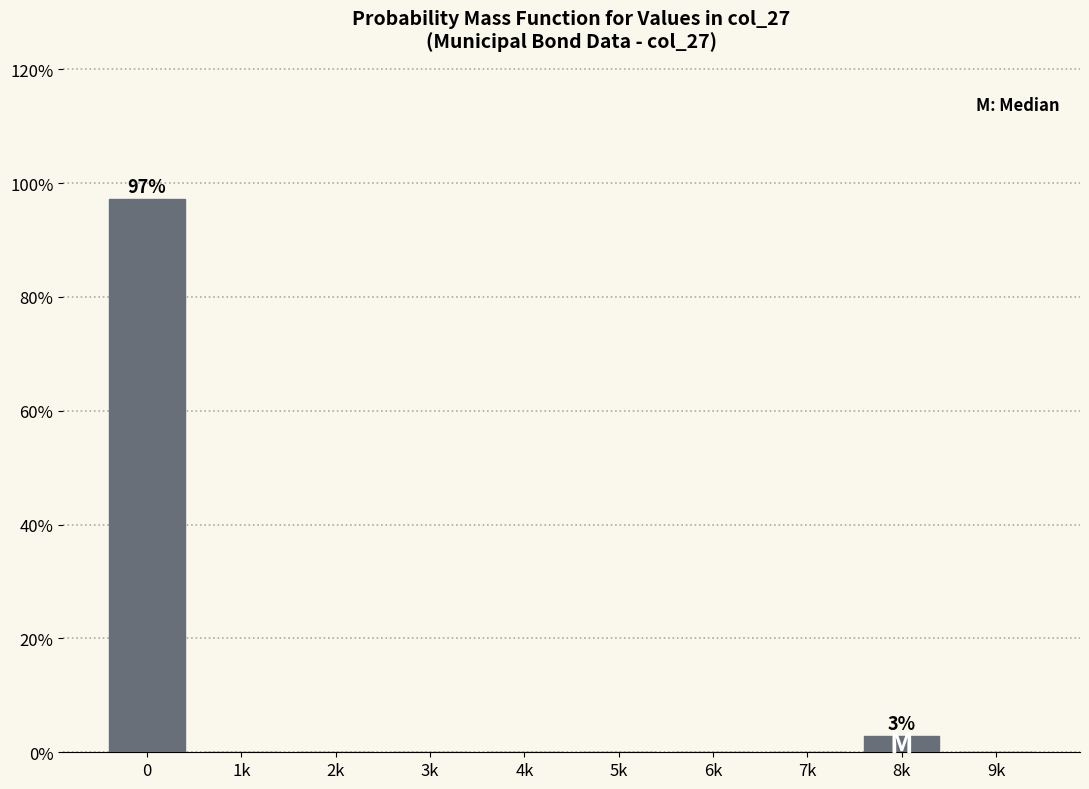

Reading left to right, what are all the values shown in this chart?

0=97.1	1k=0.0	2k=0.0	3k=0.0	4k=0.0	5k=0.0	6k=0.0	7k=0.0	8k=2.9	9k=0.0